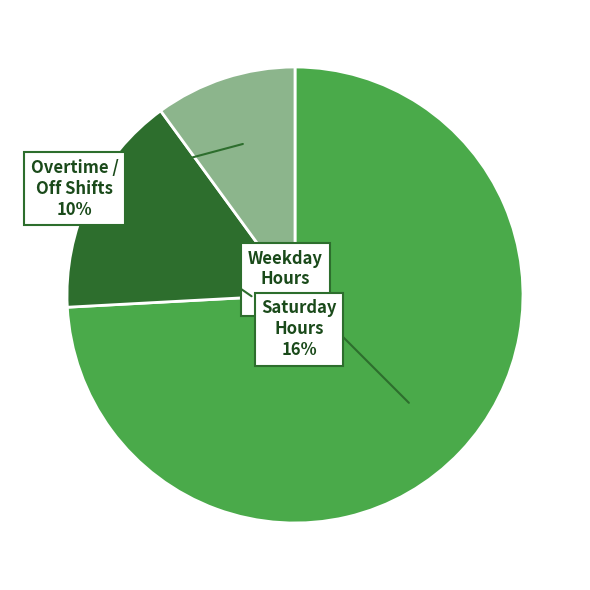

Is the sum of Overtime / Off Shifts and Weekday Hours greater than half?

Yes